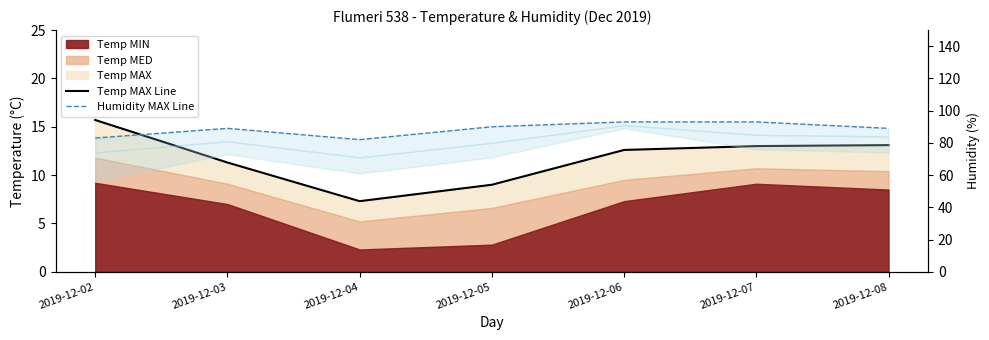

What is the average value of the Humidity MAX Line series?

88.4